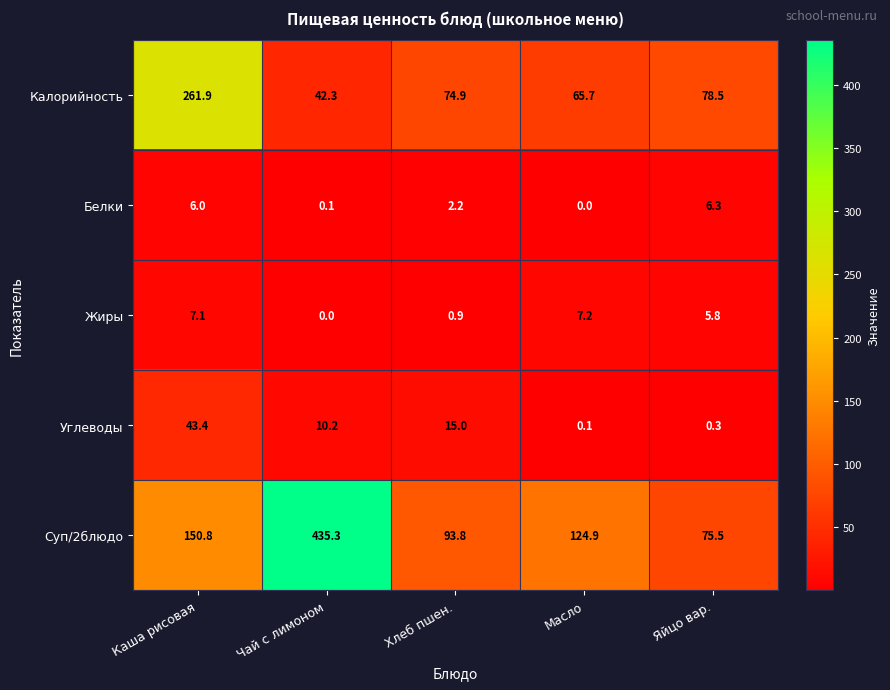

Which series has the widest spread of values?

Суп/2блюдо